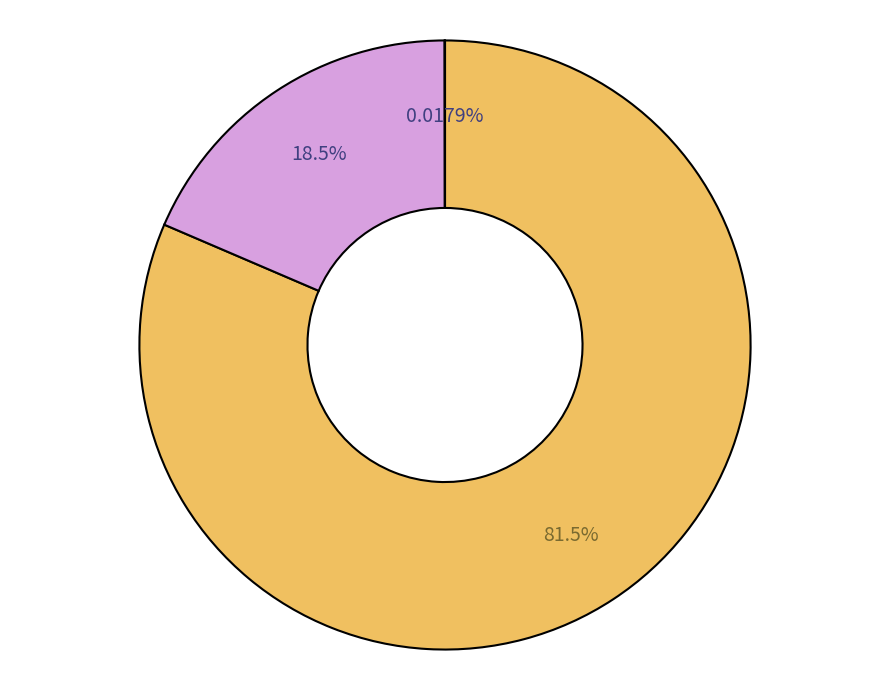

Is there a majority slice in this chart?

Yes